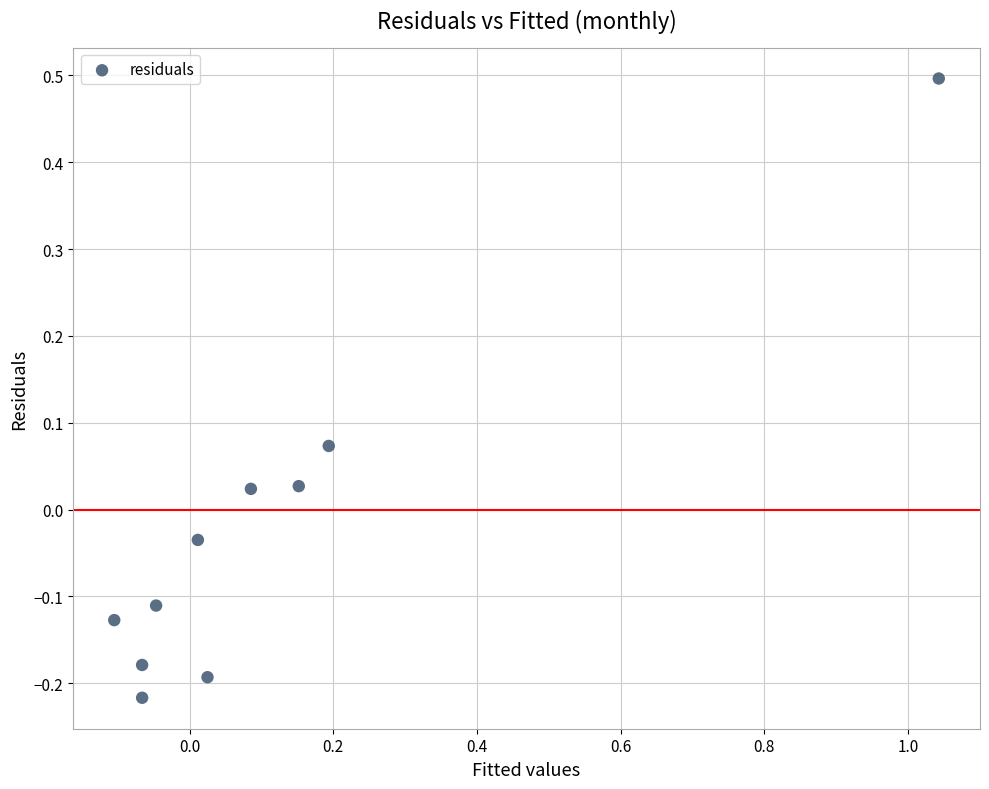

What is the range of X values (max minus min)?

1.1